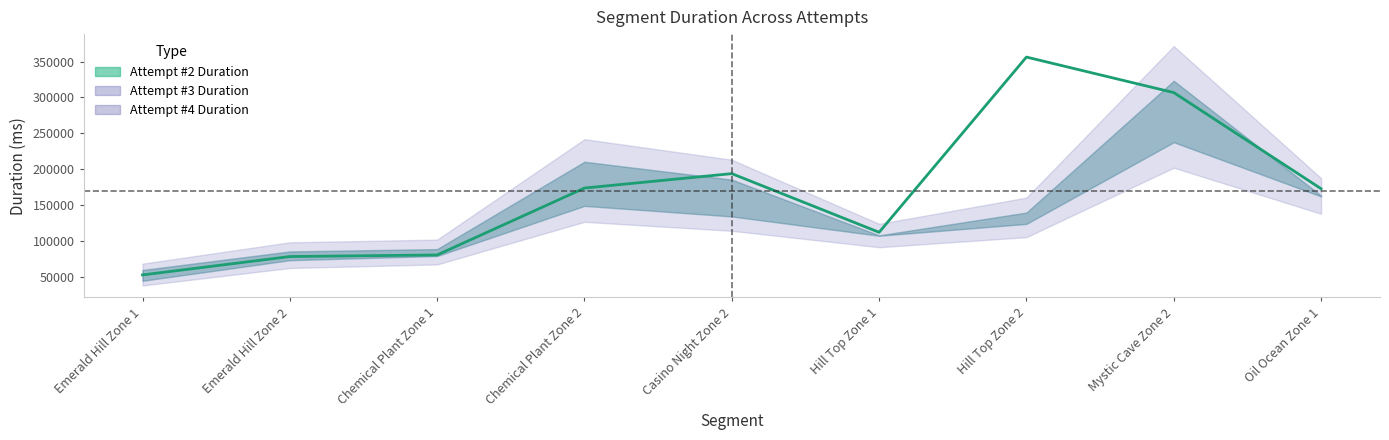

What is the smallest value displayed?

52210